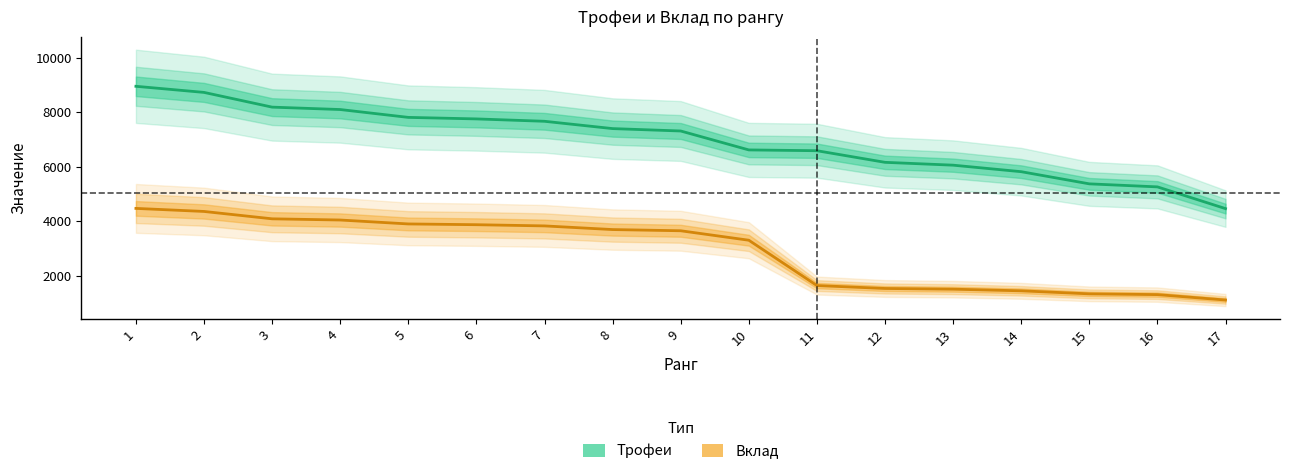

True or false: Трофеи has more than 1 interior local peaks.

False